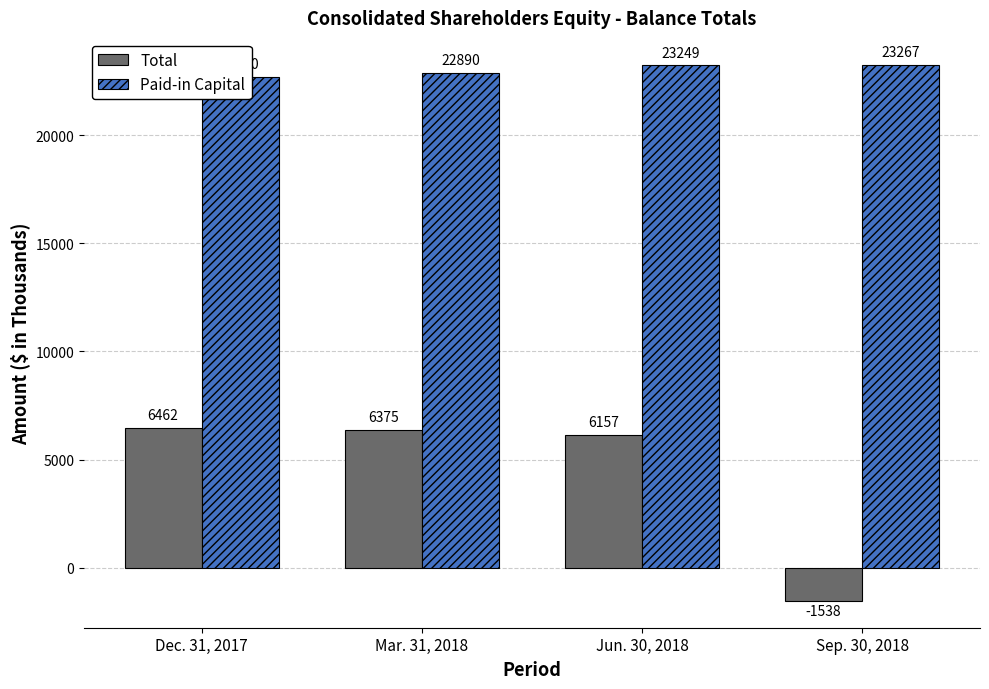

Does the chart contain stacked bars?

No